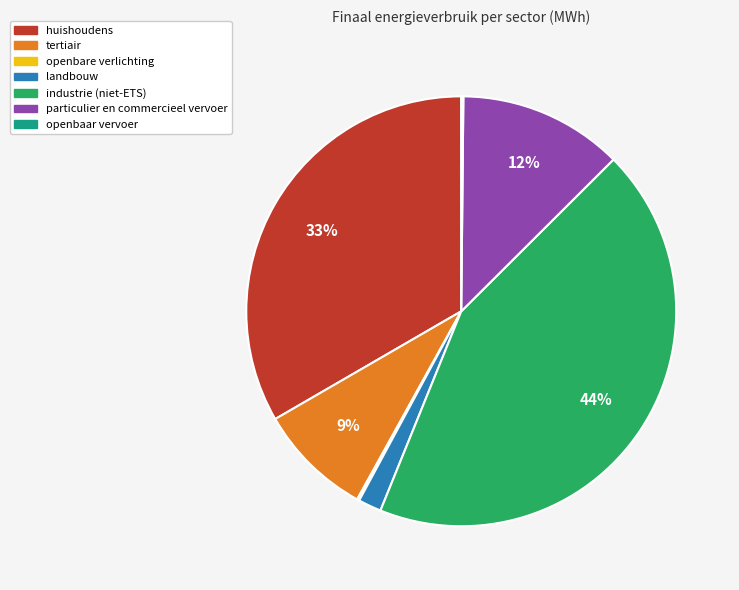

To the nearest percent, what is the average slice percentage?

14%